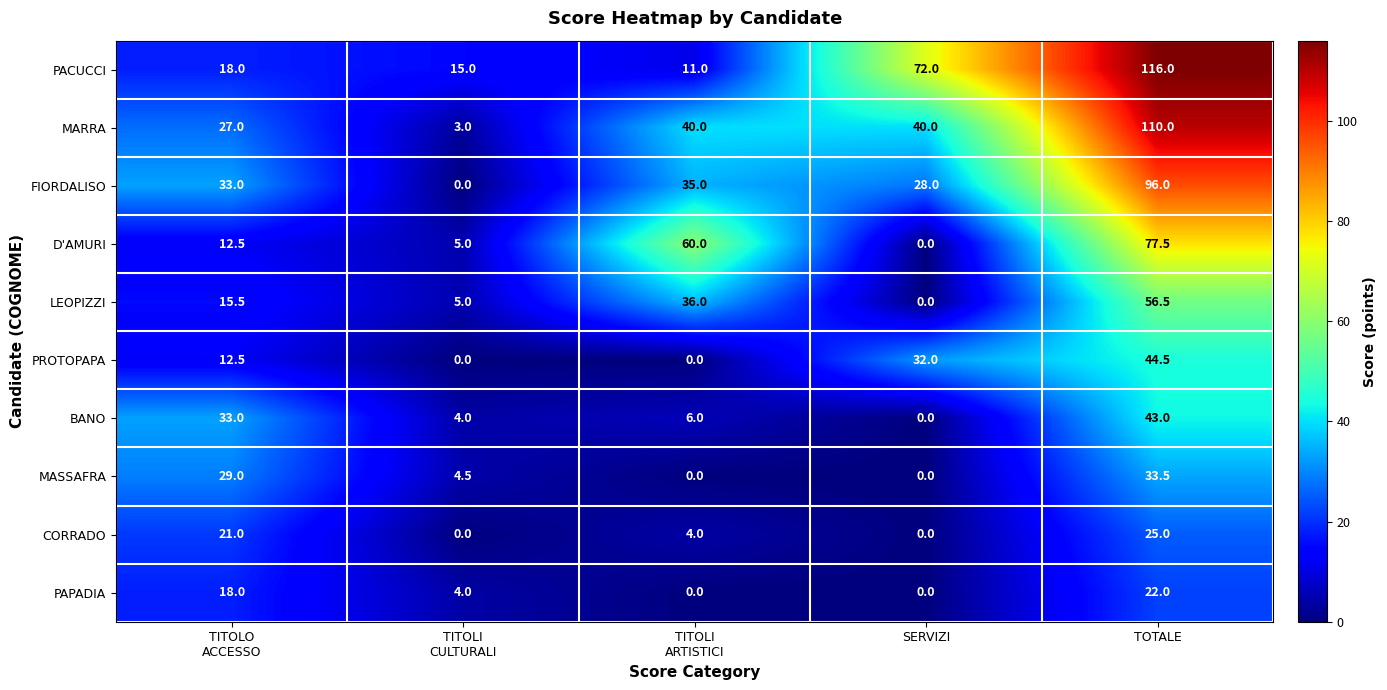

True or false: LEOPIZZI has a value of 0.0 at SERVIZI.

True